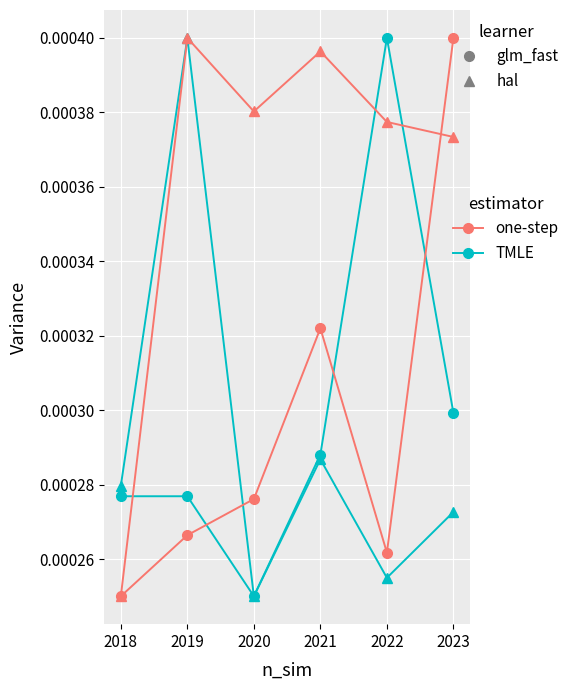

How many series are shown in this chart?

4